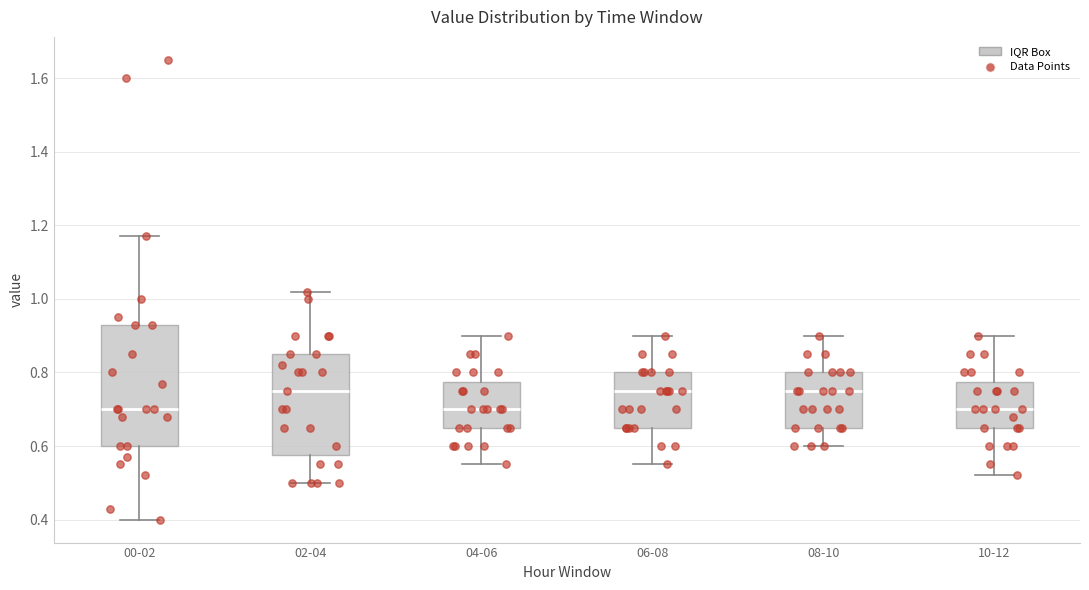

Where does the upper whisker of the box for 00-02 end on the y-axis? The values are not printed on the chart, so give them approximately, as read against the axis.

1.18